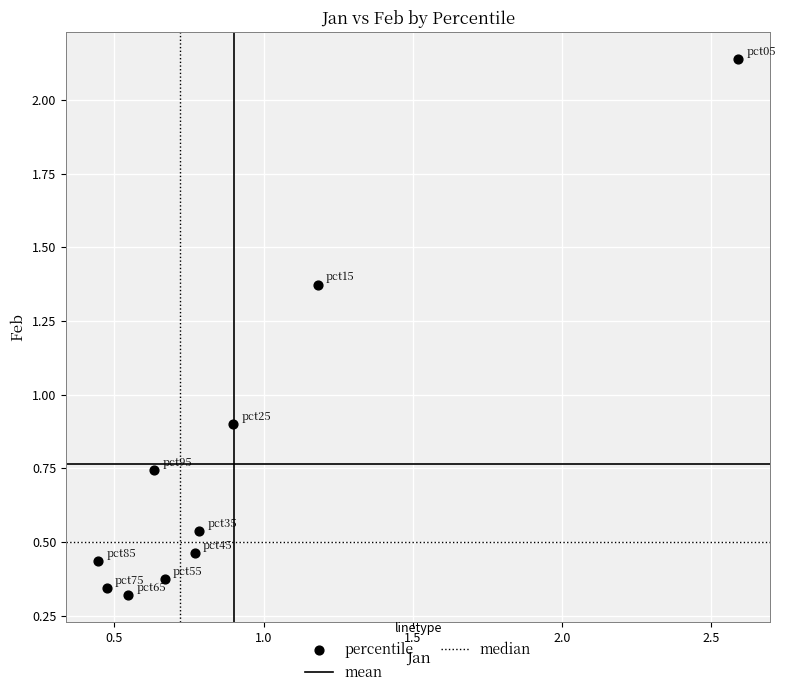

What is the range of Y values (max minus min)?

1.8